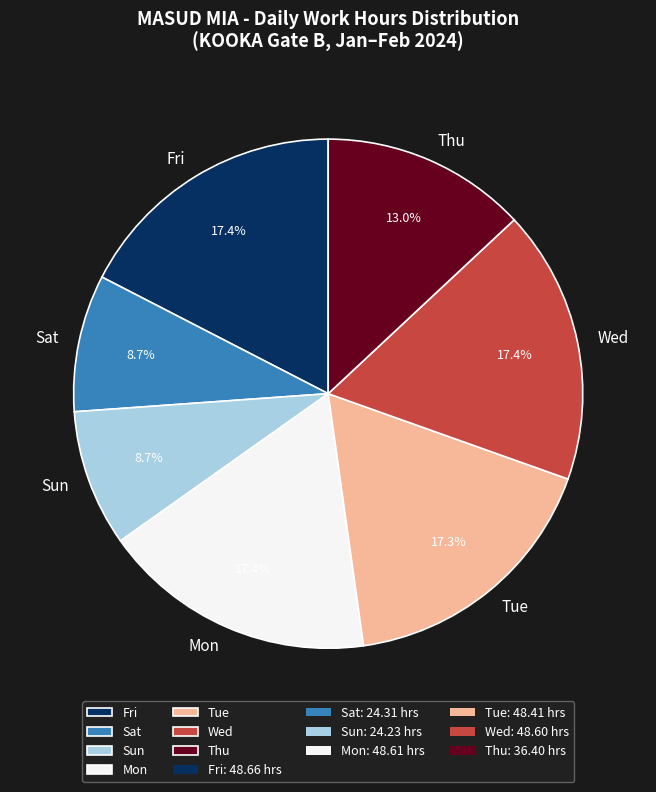

Approximately how many times larger is the value at Wed compared to Thu?

1.3